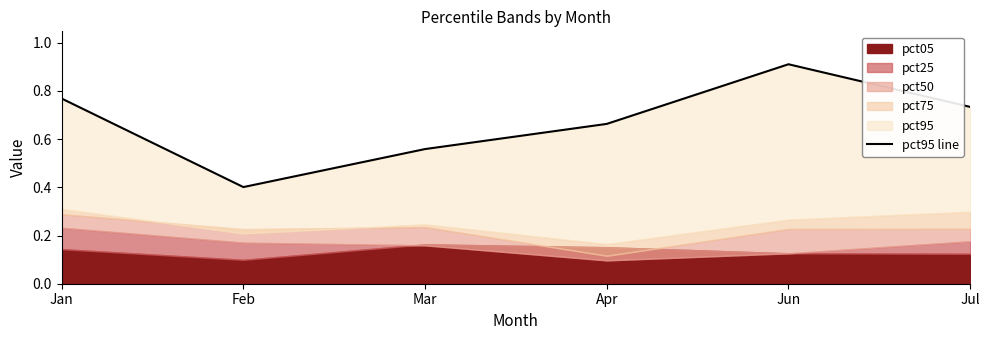

At which category does the chart reach its peak across all series?

Jun